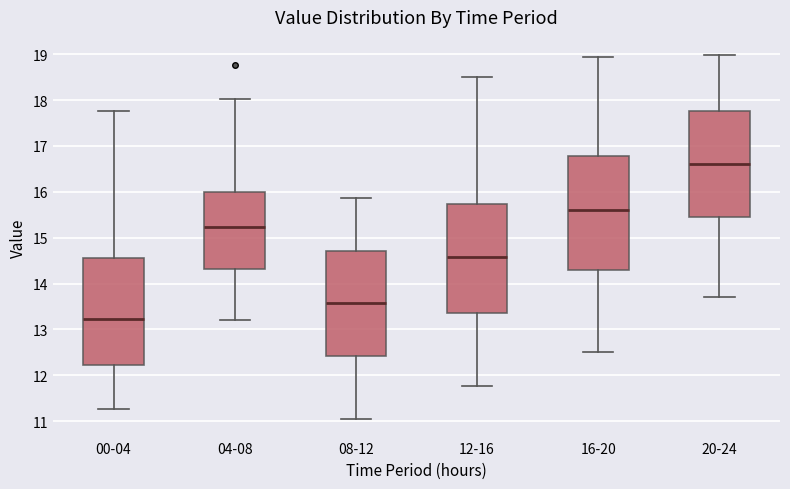

Reading left to right, transcribe this box plot: for each box, give where its median line is, the range the box spans, and where its two whiskers end, as read against the y-axis. The values are not printed on the chart, so give them approximately, as read against the axis.

00-04: median 13.2, box 12.2 to 14.6, whiskers 11.3 to 17.8
04-08: median 15.2, box 14.3 to 16.0, whiskers 13.2 to 18.0
08-12: median 13.6, box 12.4 to 14.7, whiskers 11.0 to 15.9
12-16: median 14.6, box 13.4 to 15.7, whiskers 11.8 to 18.5
16-20: median 15.6, box 14.3 to 16.8, whiskers 12.5 to 18.9
20-24: median 16.6, box 15.5 to 17.8, whiskers 13.7 to 19.0